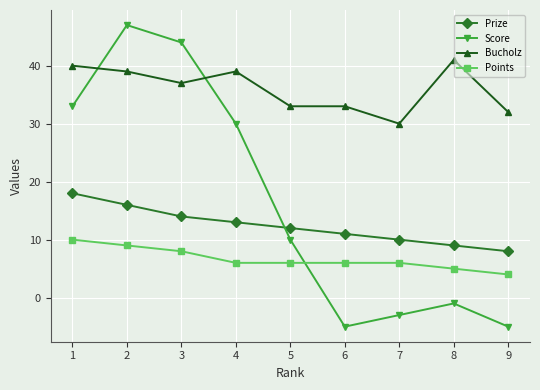

Which category has the highest value in the Score series?

2